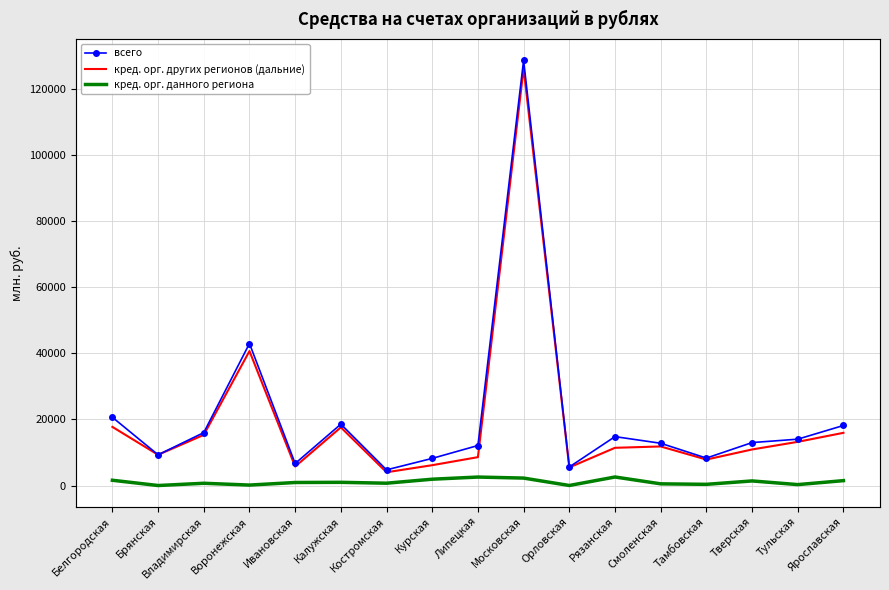

What is the approximate value of кред. орг. других регионов (дальние) at Тверская, to the nearest 10?

10910